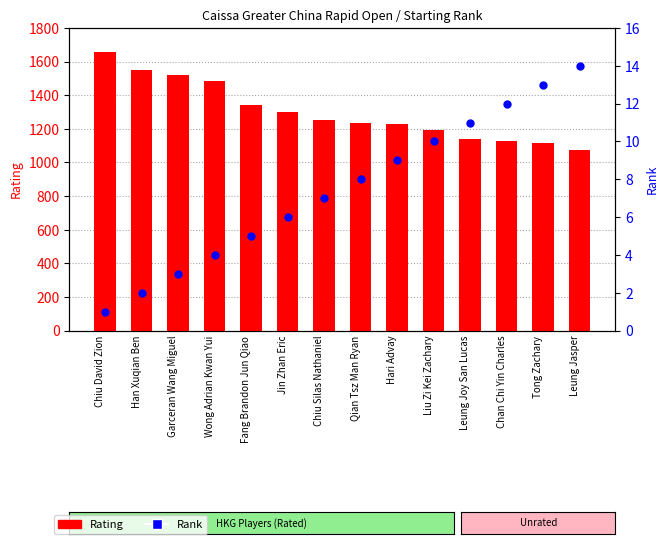

Which series contains the lowest Y value?

Rank